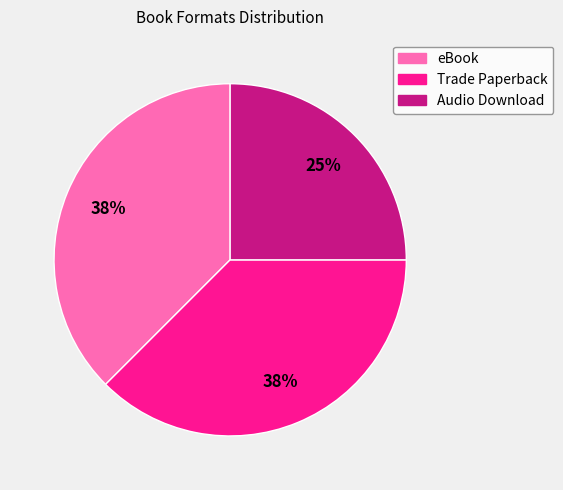

To the nearest percent, what portion does Audio Download represent?

25%